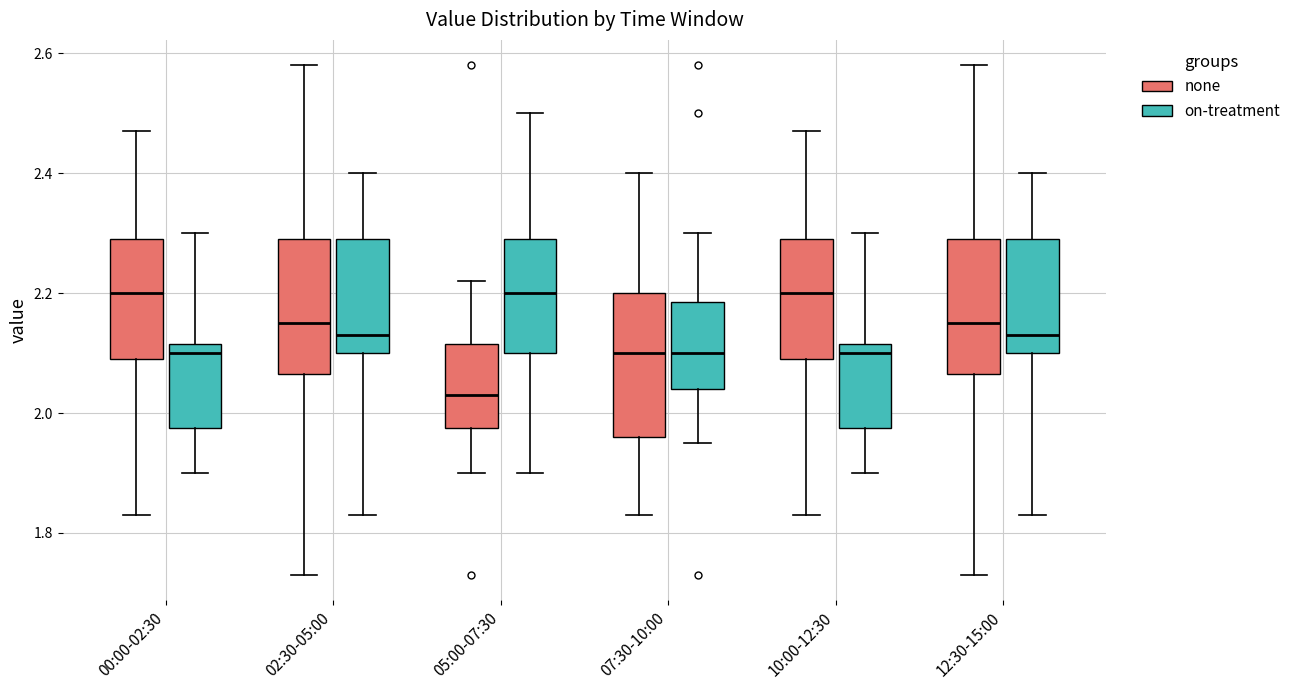

Where does the lower whisker of the box for 02:30-05:00 (none) end on the y-axis? The values are not printed on the chart, so give them approximately, as read against the axis.

1.74